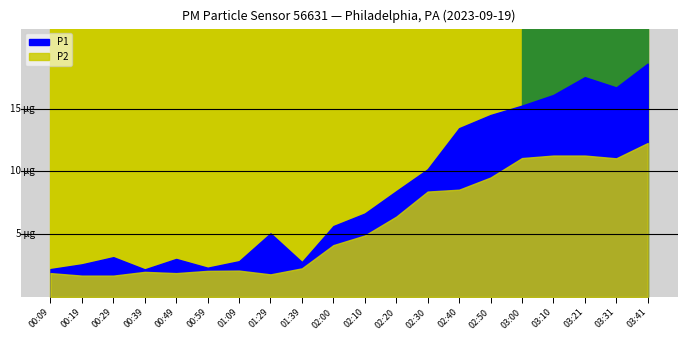

How many series are shown in this chart?

2